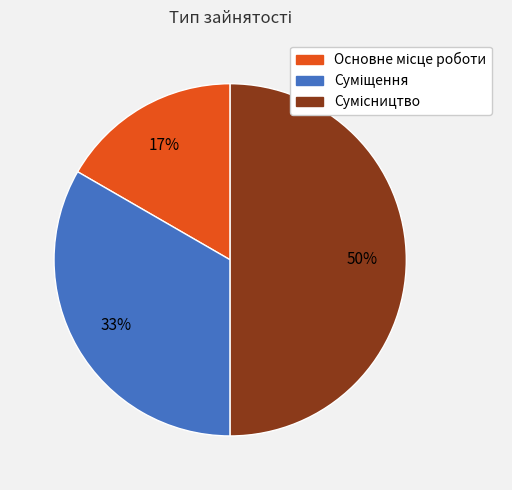

To the nearest percent, what is the average slice percentage?

33%